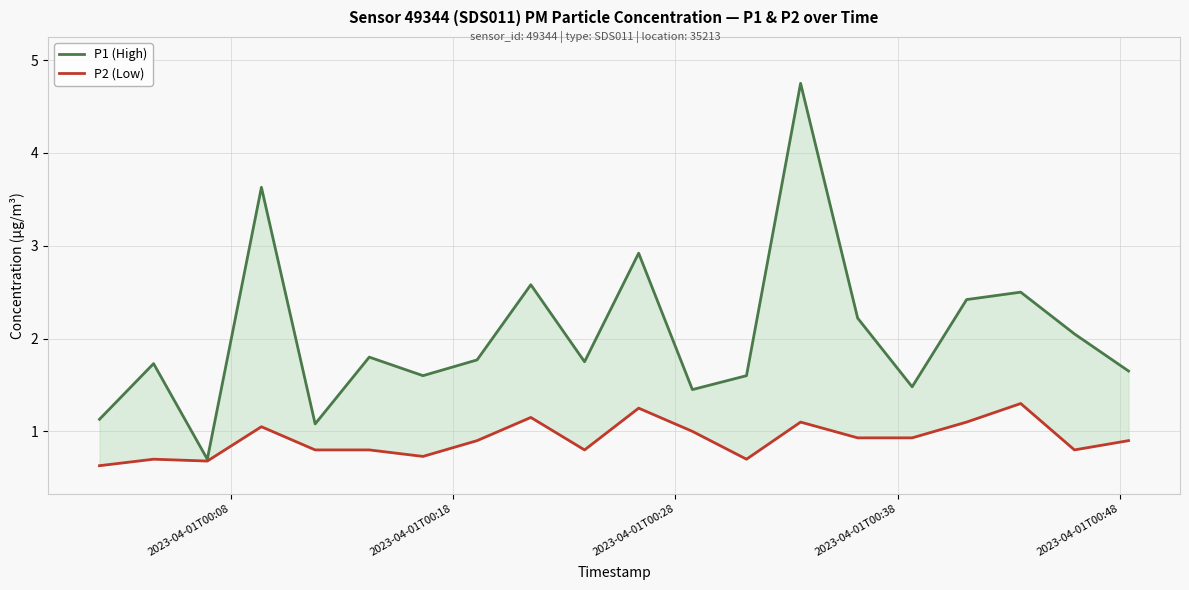

What are all the series names shown in the legend?

P1 (High), P2 (Low)